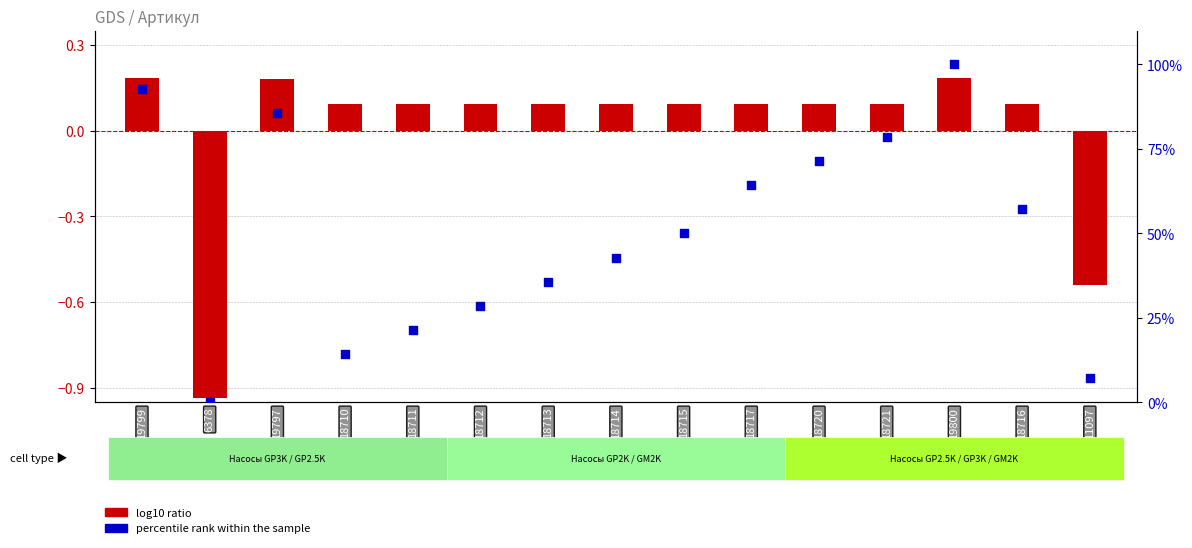

Which series reaches the minimum Y coordinate?

log10 ratio